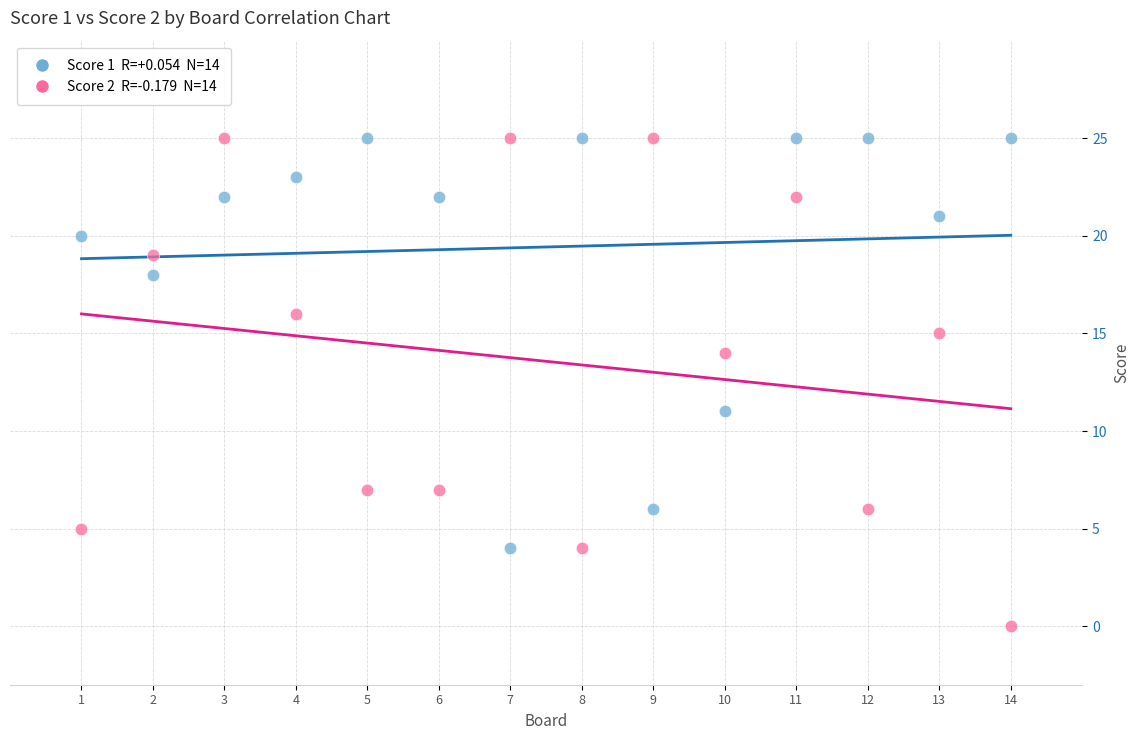

Across all series, what Y value is closest to 12?

11